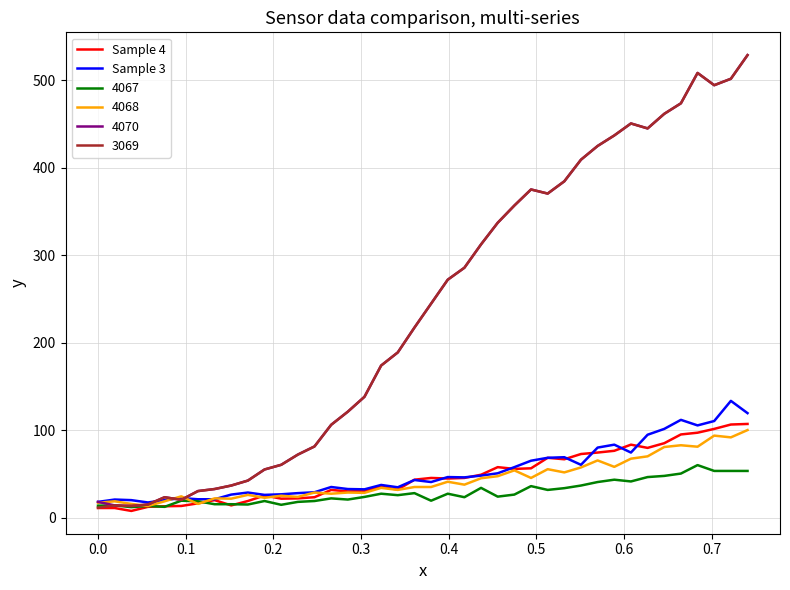

What is the lowest value of the Sample 3 series?

17.7